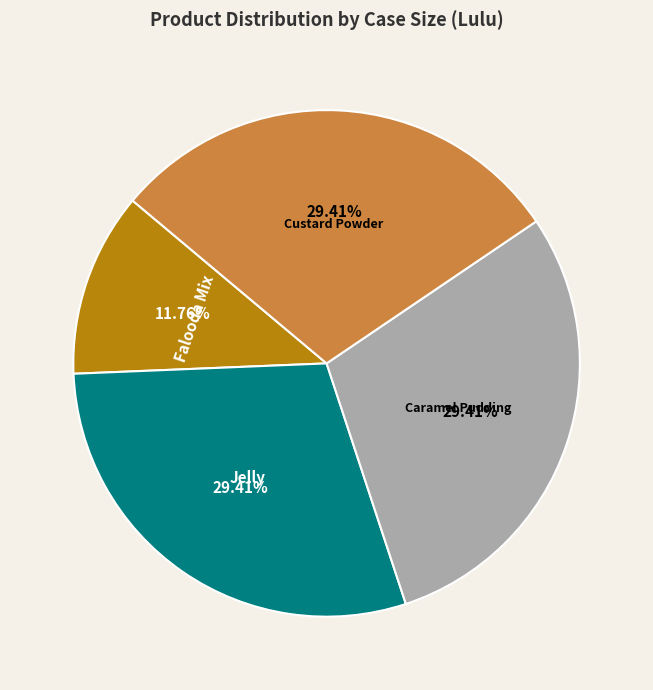

Is the sum of Jelly and Caramel Pudding greater than half?

Yes